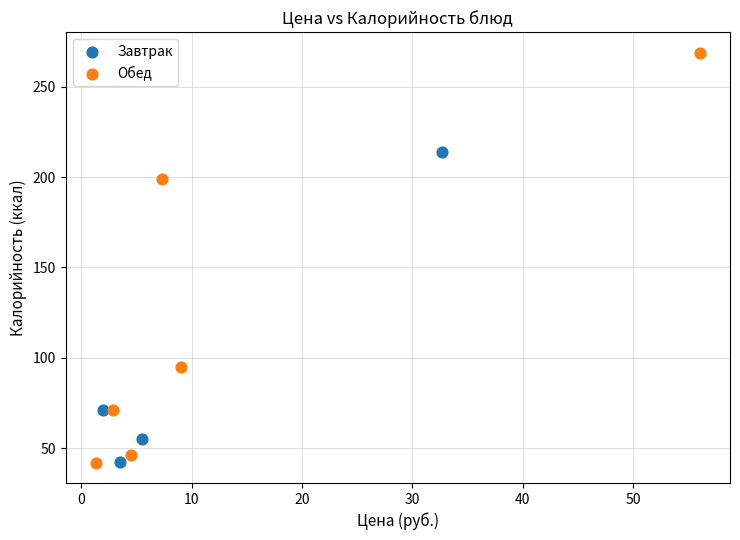

Which series has the widest spread of Y values?

Обед